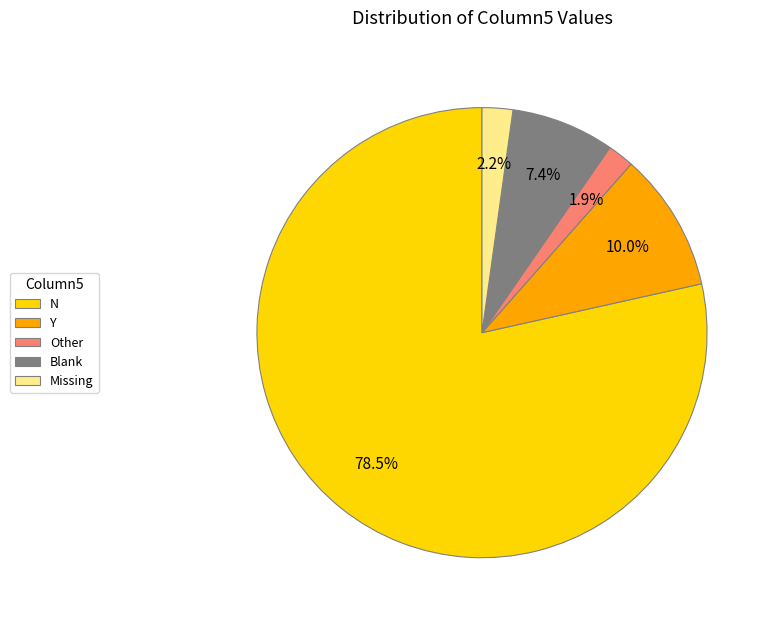

What is the ratio of the value at Blank to the value at Missing?

3.4